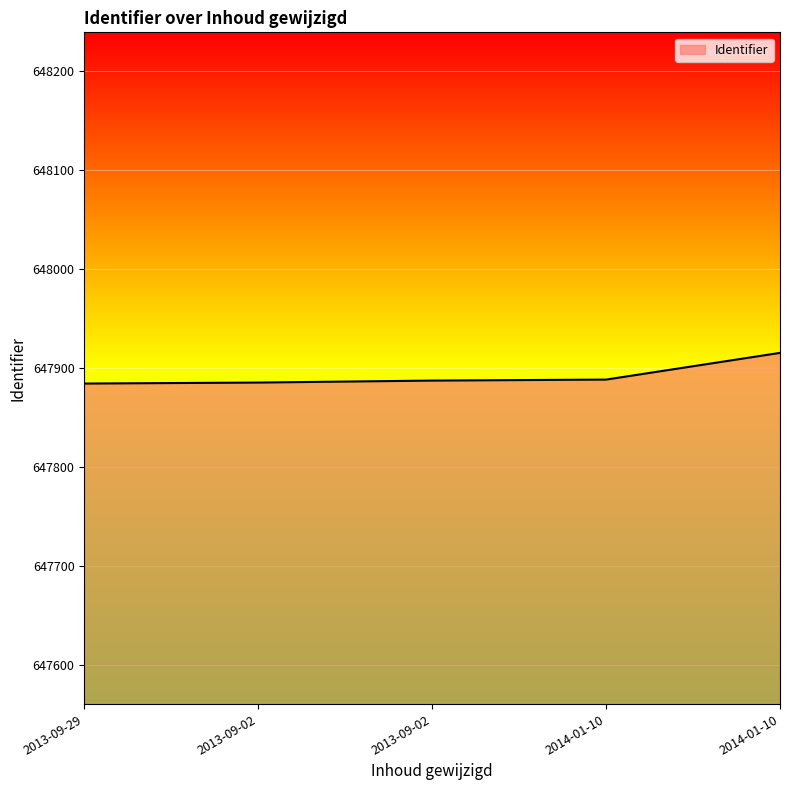

Is this an area chart (filled region under the line)?

Yes